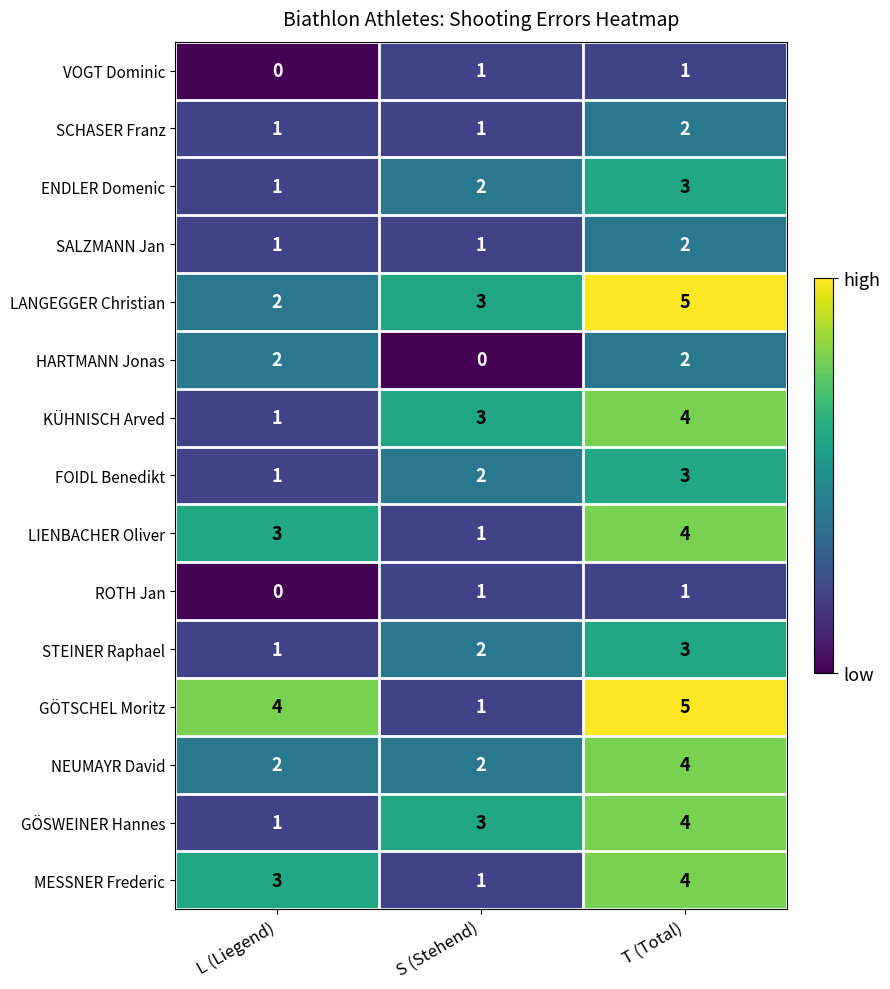

What is the difference between the highest and lowest values at T (Total)?

4